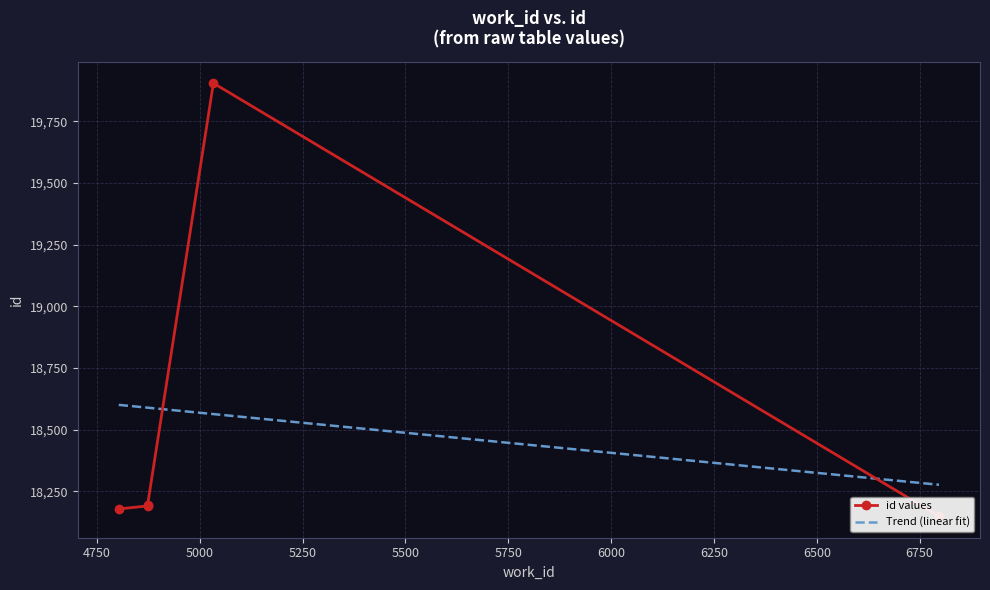

What is the difference between the maximum and minimum values?

1754